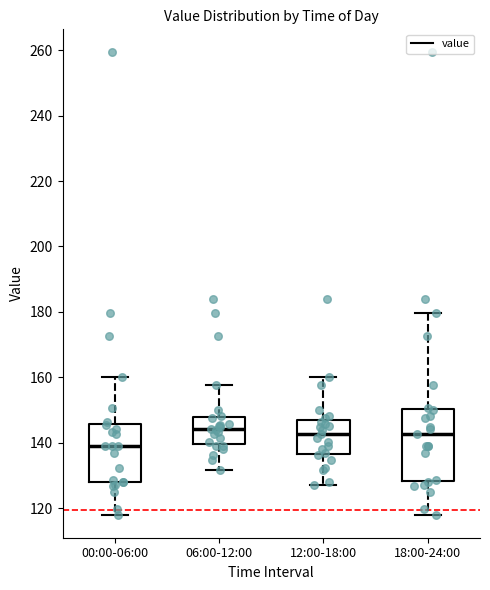

Reading left to right, transcribe this box plot: for each box, give where its median line is, the range the box spans, and where its two whiskers end, as read against the y-axis. The values are not printed on the chart, so give them approximately, as read against the axis.

00:00-06:00: median 138, box 128 to 146, whiskers 118 to 160
06:00-12:00: median 144, box 140 to 148, whiskers 132 to 158
12:00-18:00: median 142, box 136 to 146, whiskers 128 to 160
18:00-24:00: median 142, box 128 to 150, whiskers 118 to 180